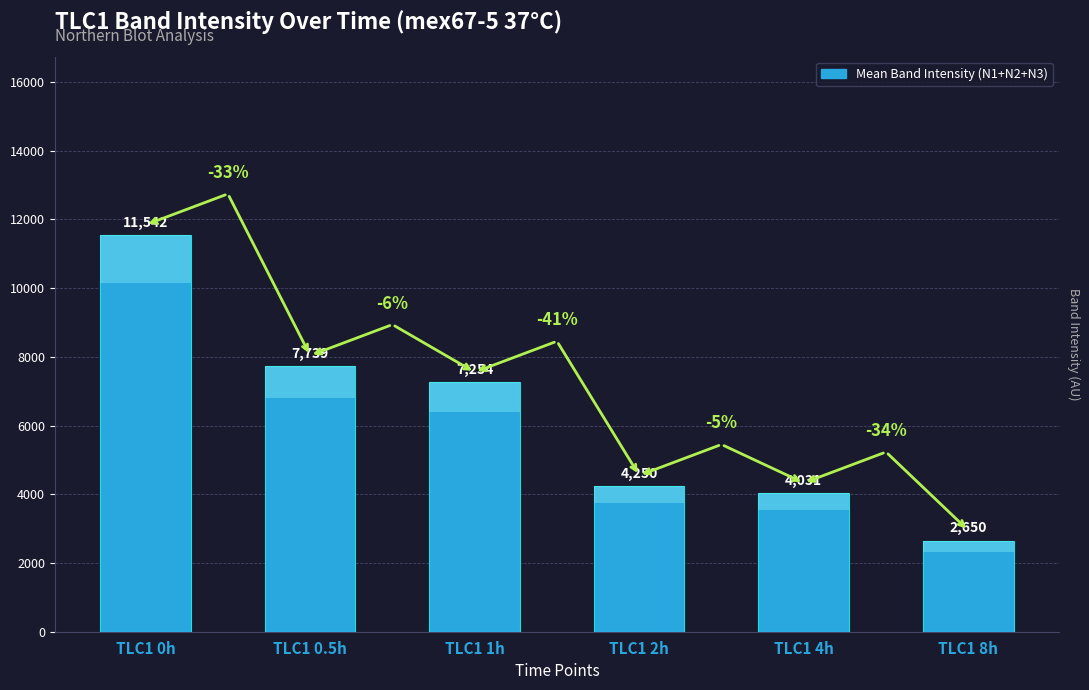

What value does the data have at TLC1 8h?

2650.4